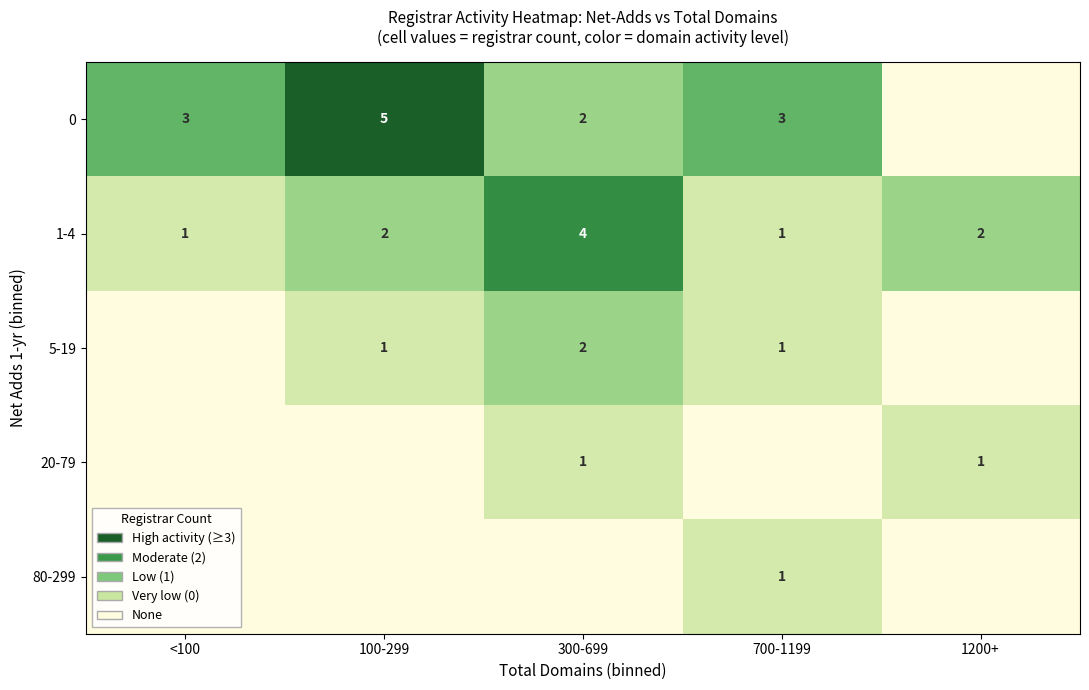

Is the value of 0 at <100 greater than the value of 80-299 at 700-1199?

Yes